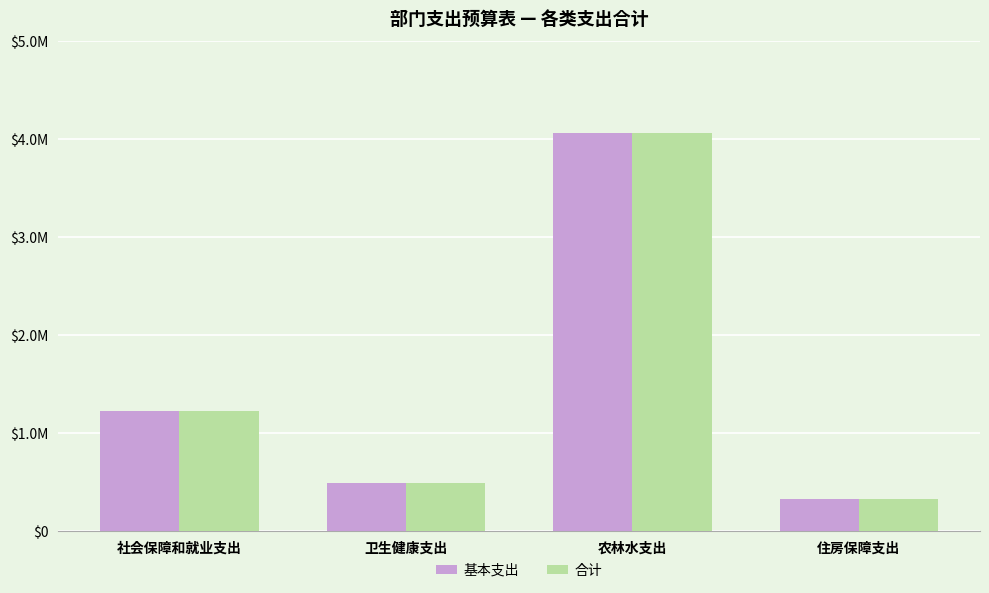

What are all the series names shown in the legend?

基本支出, 合计